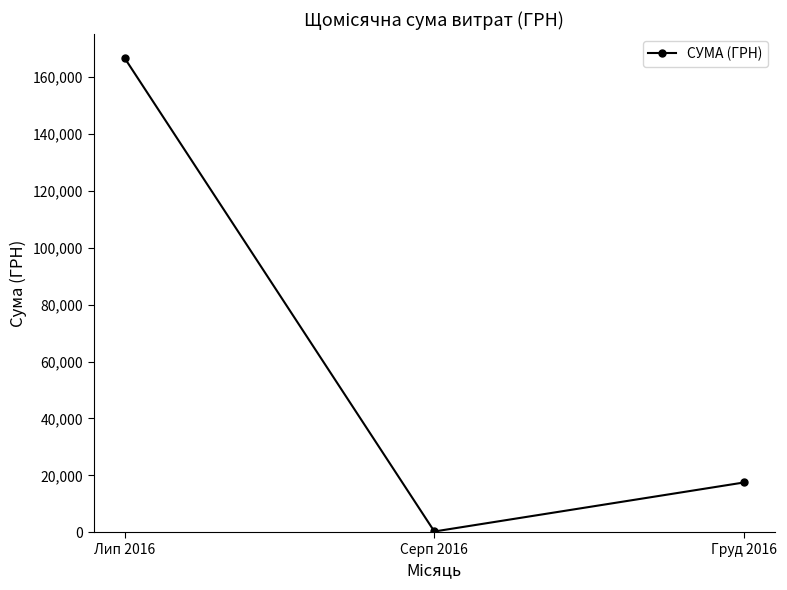

Reading right to left, what are all the values shown in this chart?

Груд 2016=17548.0	Серп 2016=321.5	Лип 2016=166620.9